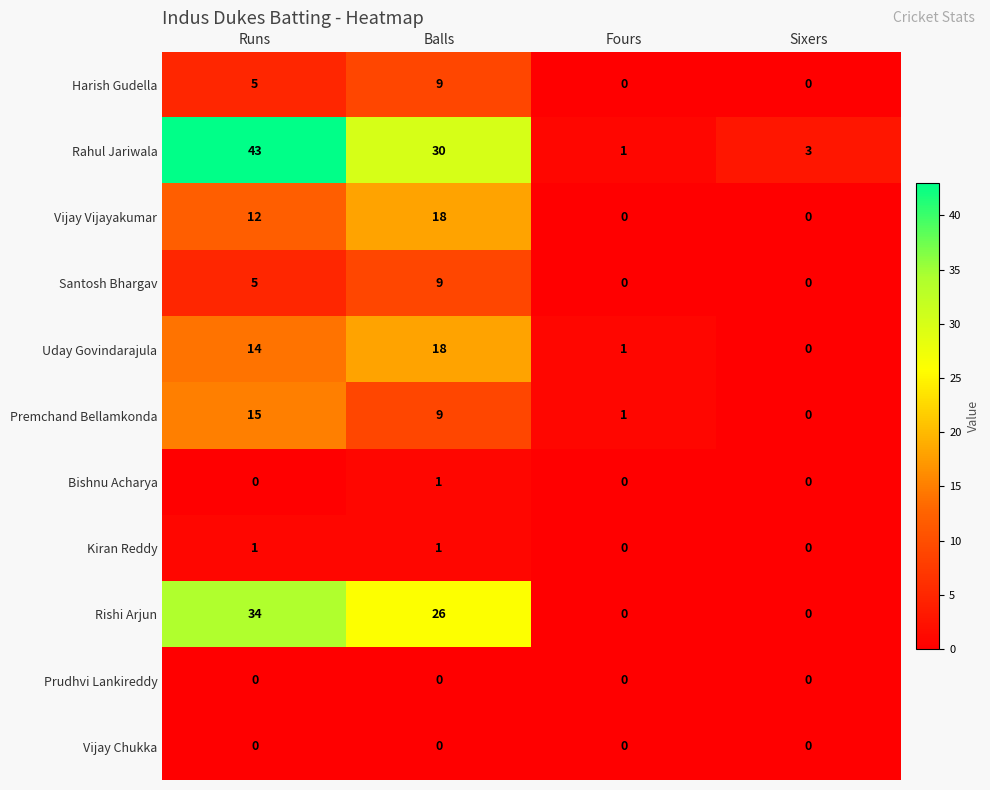

Which series has the largest range (max minus min)?

Rahul Jariwala